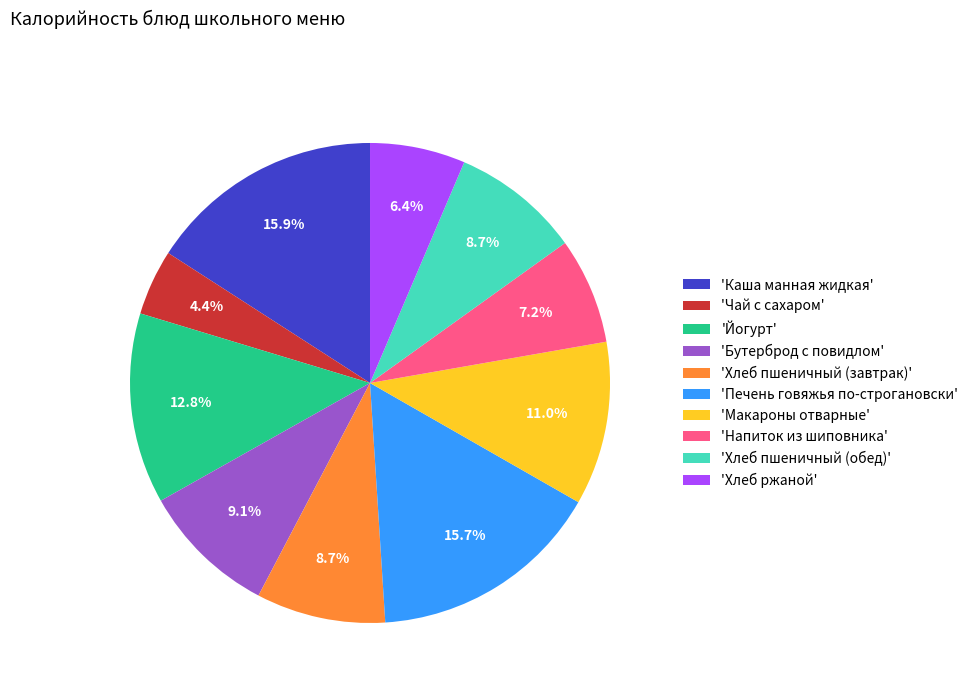

What is the smallest slice in the pie chart?

'Чай с сахаром'